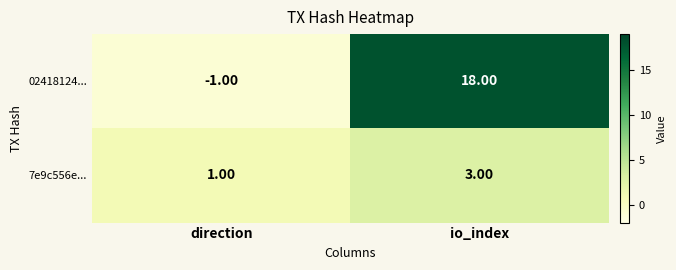

Which series changed the most between direction and io_index?

02418124...